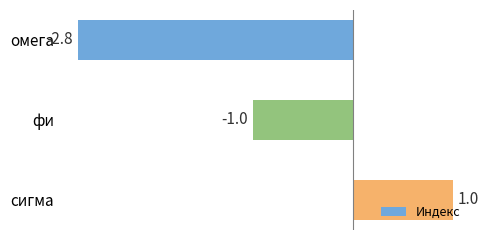

Is it true that the value at фи is -1.4?

False